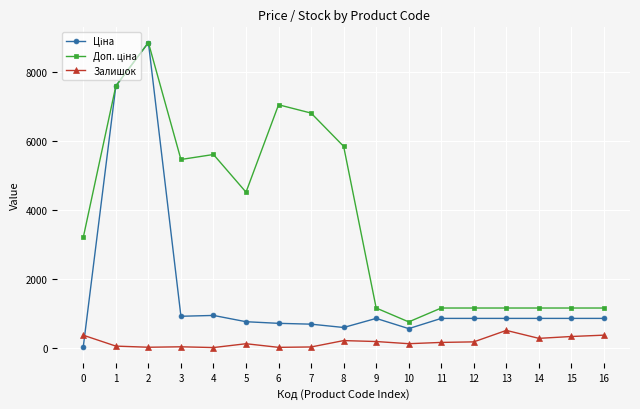

True or false: Залишок has more than 1 interior local peaks.

True